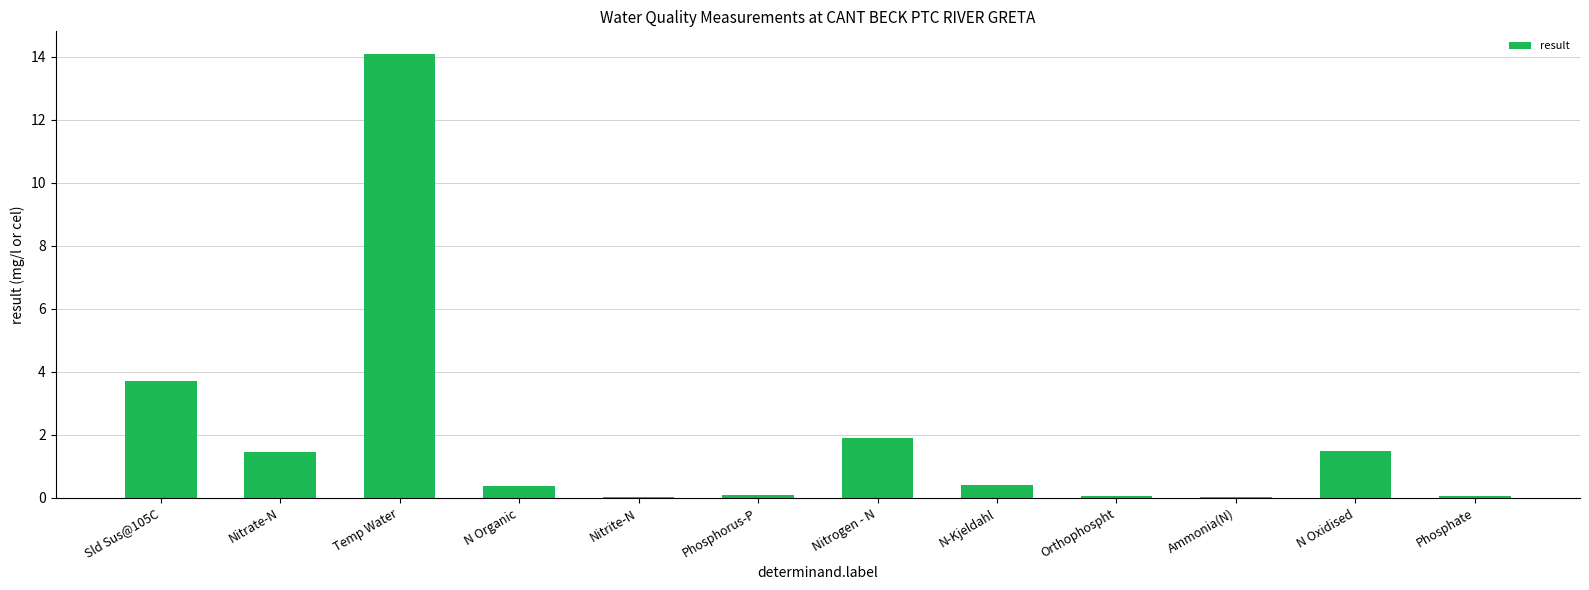

What is the sum of all values?

23.7